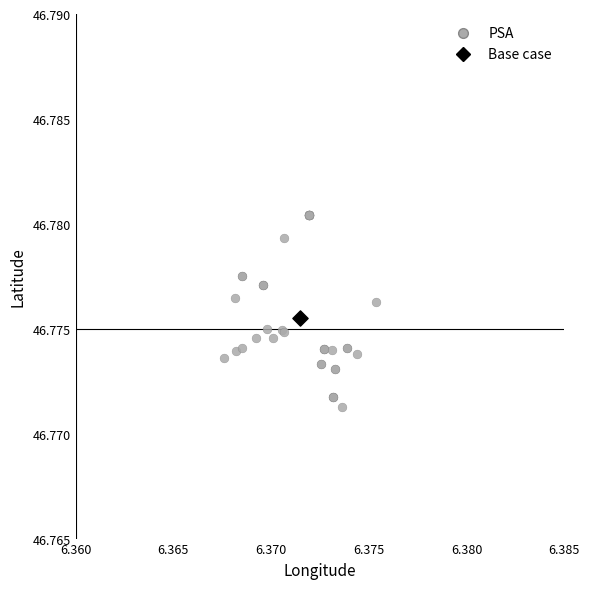

What are all the series names shown in the legend?

PSA, Base case